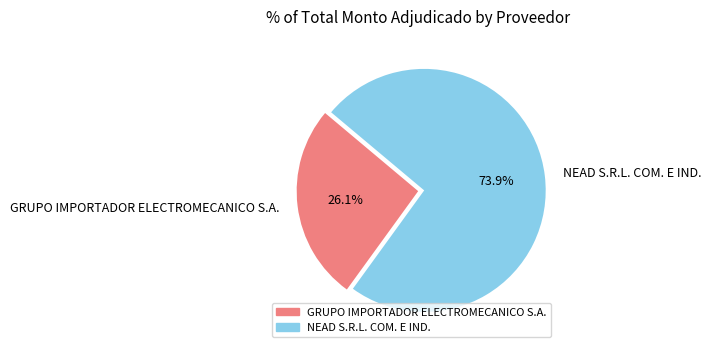

Rank the categories by value from lowest to highest.

GRUPO IMPORTADOR ELECTROMECANICO S.A., NEAD S.R.L. COM. E IND.